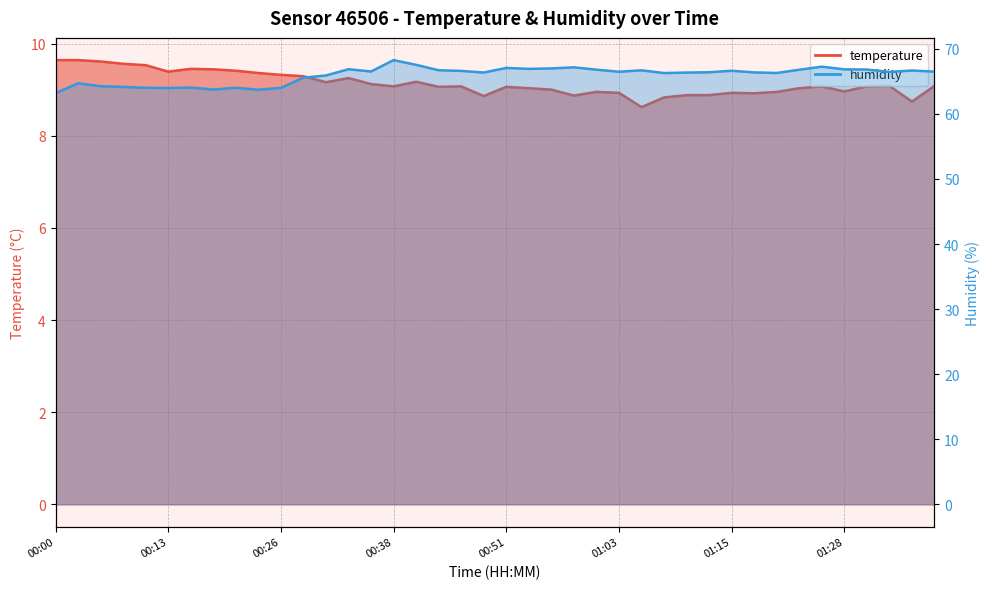

Which category has the highest value across all series?

00:38